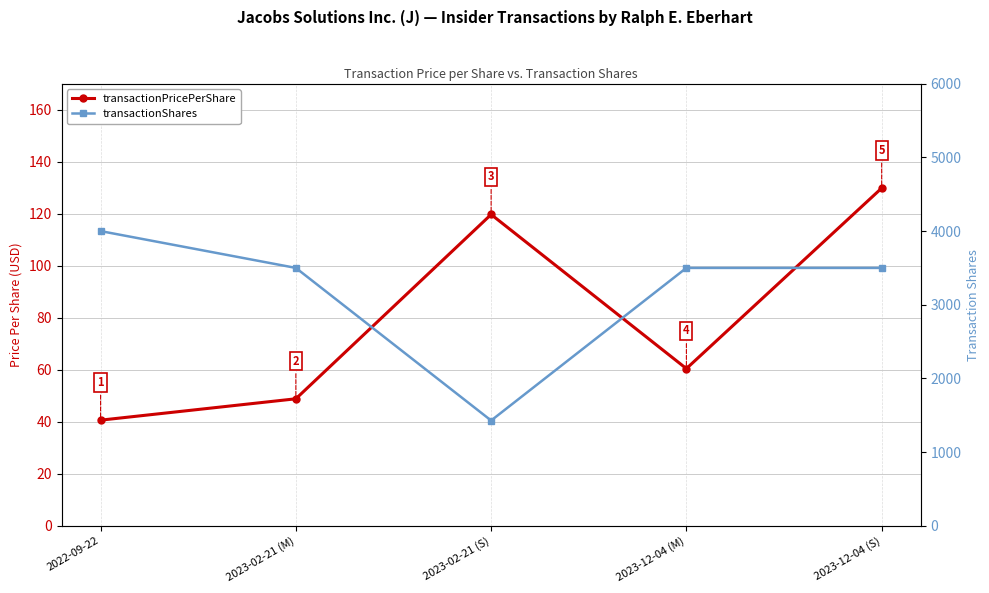

At which category is the sum across all series the highest?

2022-09-22